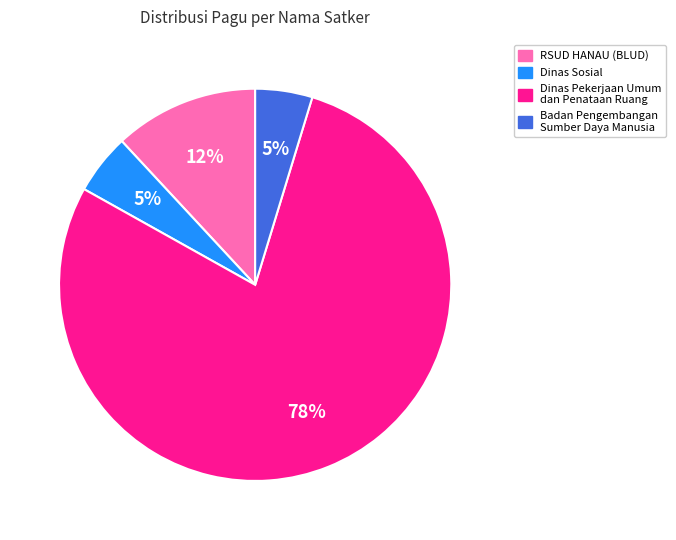

How many segments does this pie chart have?

4